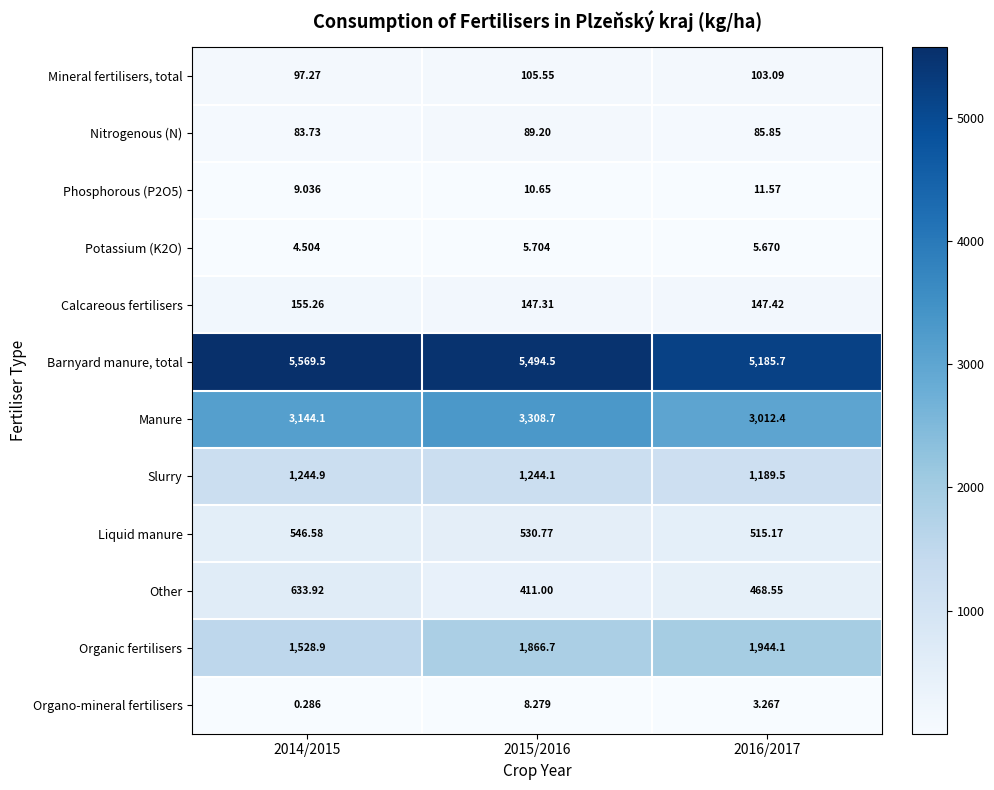

Between 2014/2015 and 2015/2016, which series saw the biggest shift?

Organic fertilisers